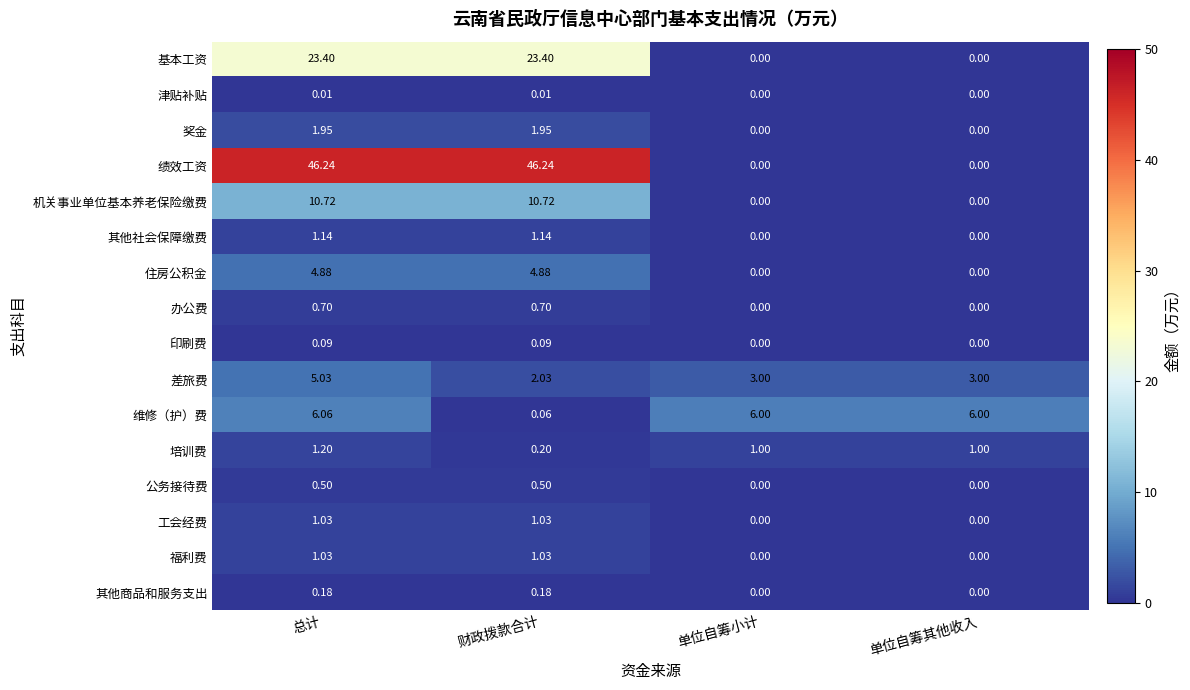

Where does the 工会经费 series first go above 1?

总计